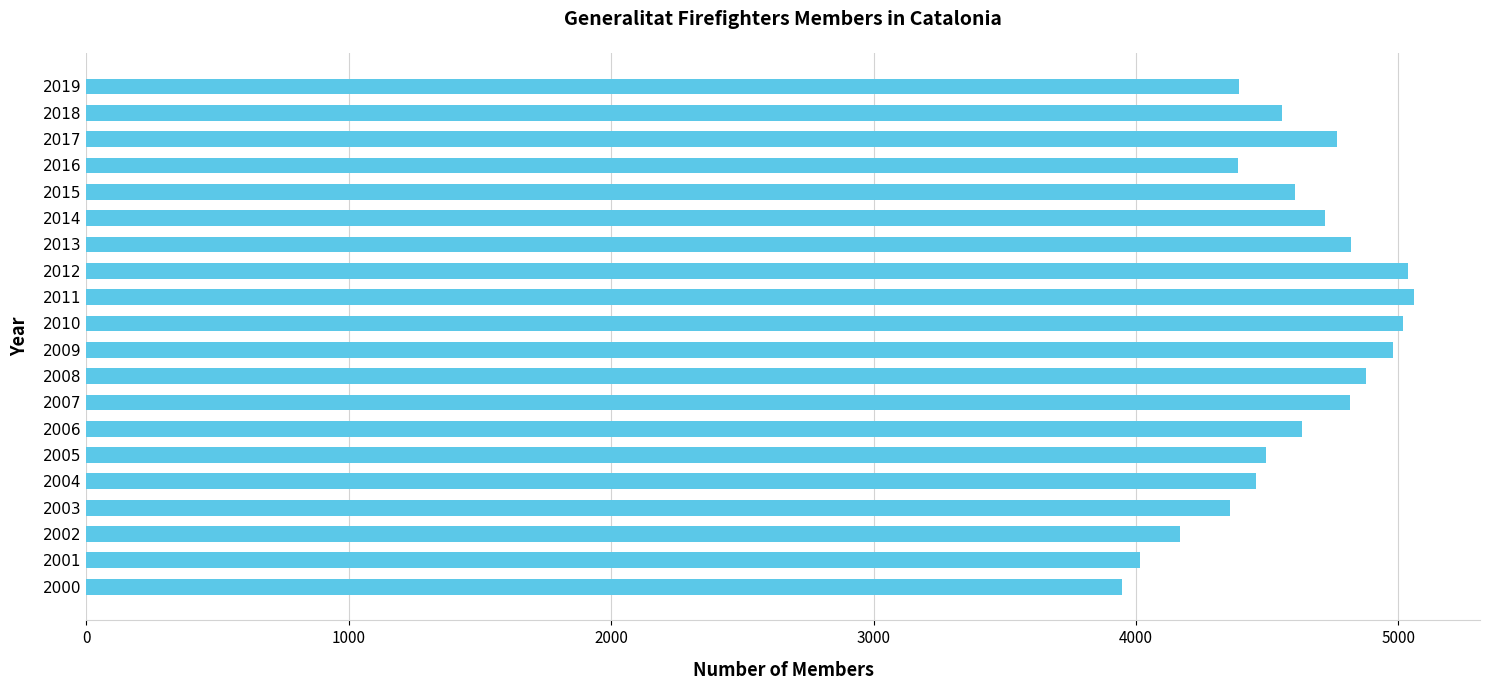

Which has a higher value, 2001 or 2014?

2014